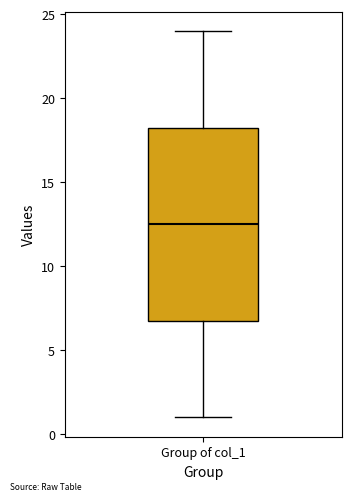

Where does the upper whisker of the box for Group of col_1 end on the y-axis? The values are not printed on the chart, so give them approximately, as read against the axis.

24.0